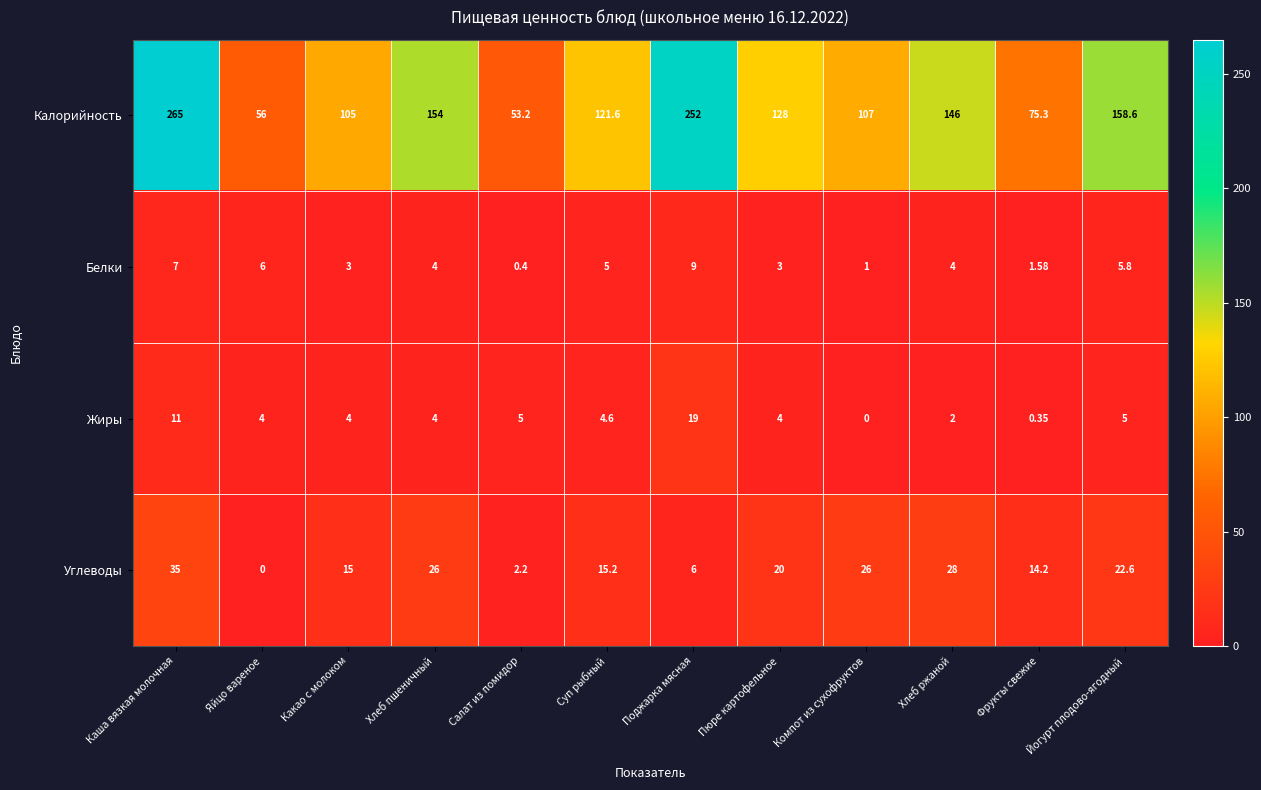

Which series has the largest range (max minus min)?

Калорийность